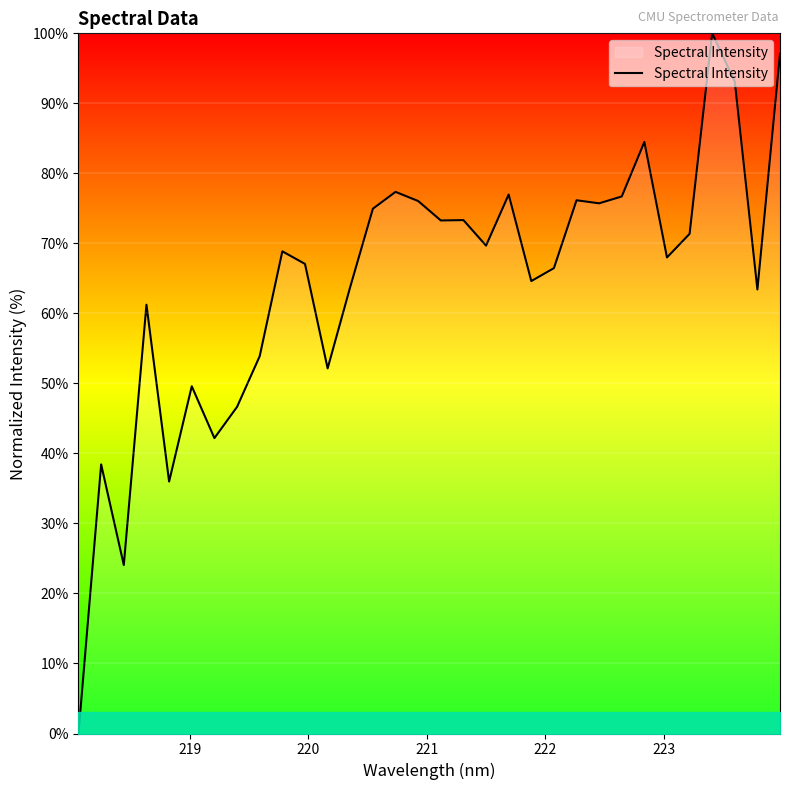

What is the maximum value shown in the chart?

100.0